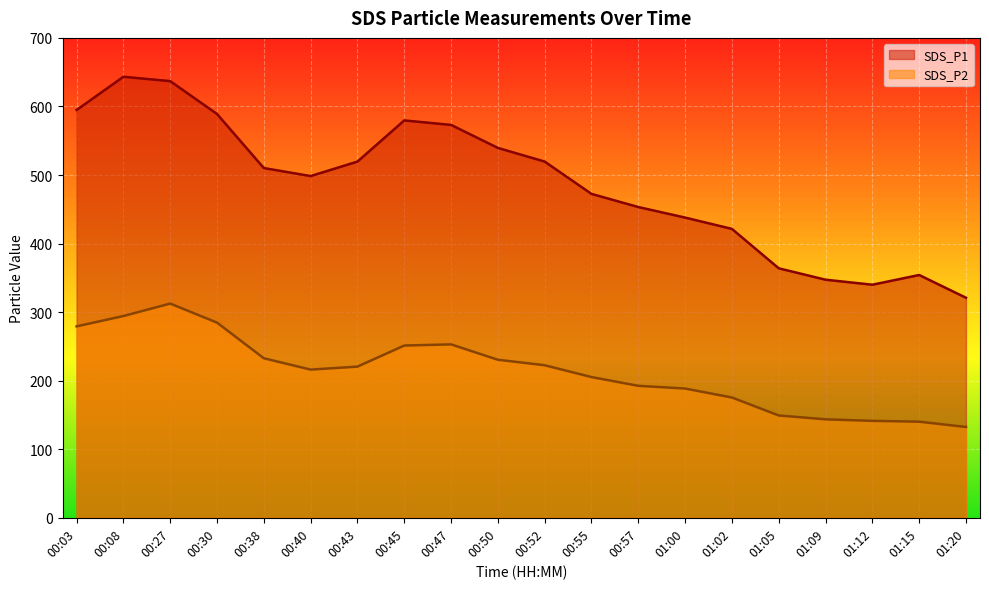

Is it true that SDS_P1 equals 363.9 at 01:05?

True